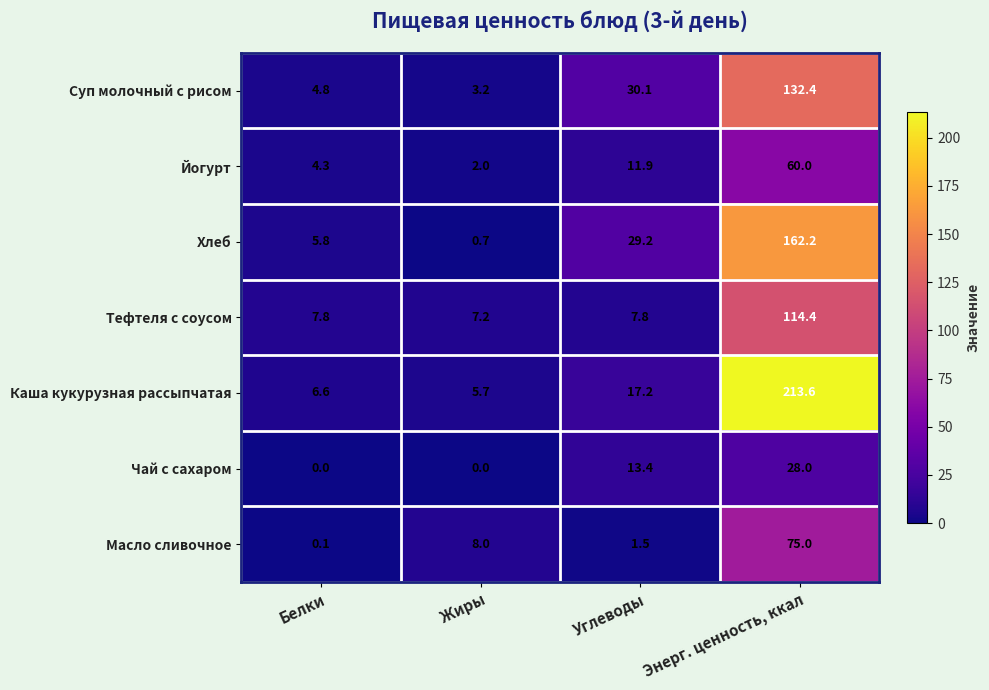

Which series has the widest spread of values?

Каша кукурузная рассыпчатая